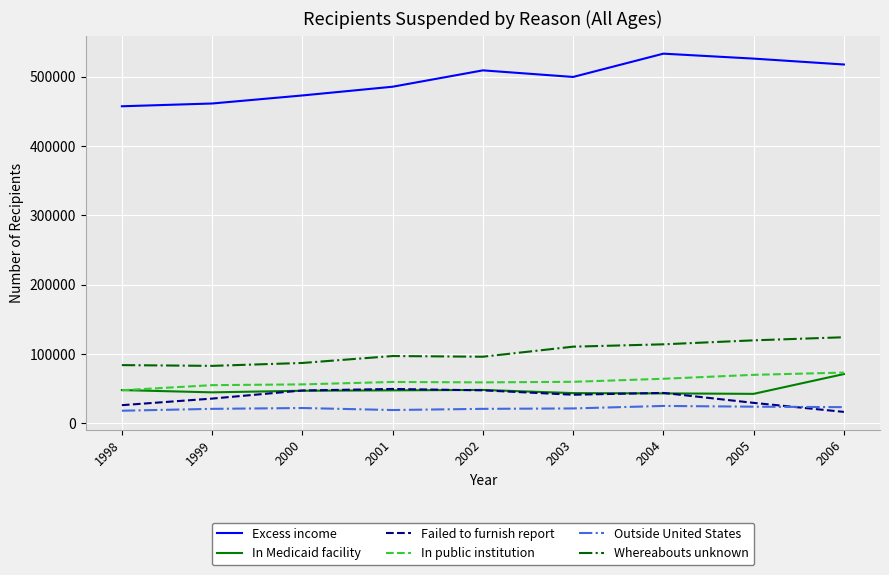

Read the In Medicaid facility value at 2006.

70996